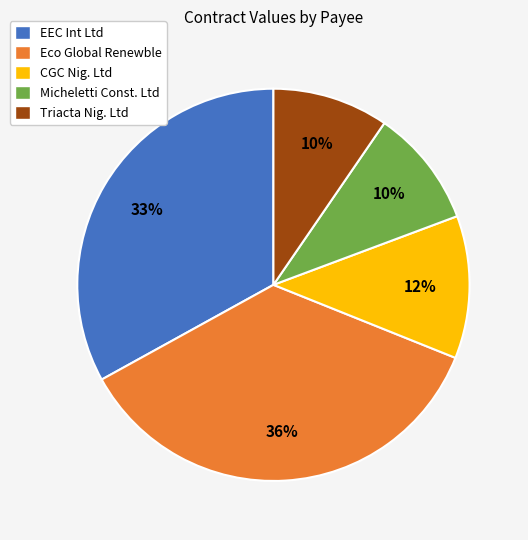

Which slice is the largest?

Eco Global Renewble